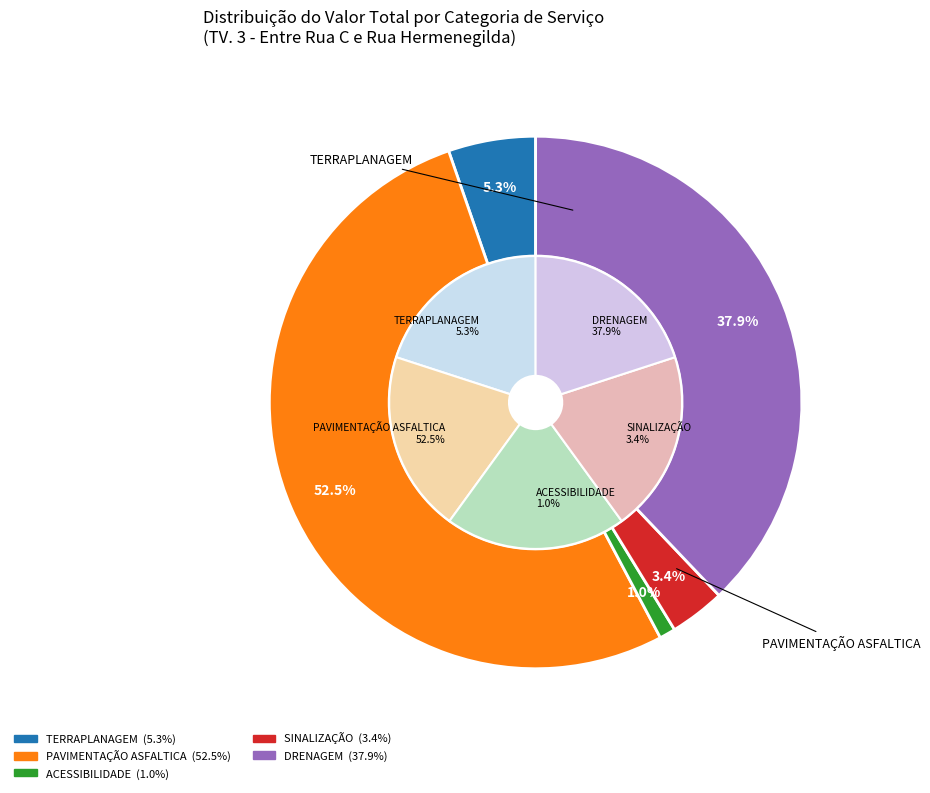

Combined, what portion of the pie is PAVIMENTAÇÃO ASFALTICA and DRENAGEM?

90.4%